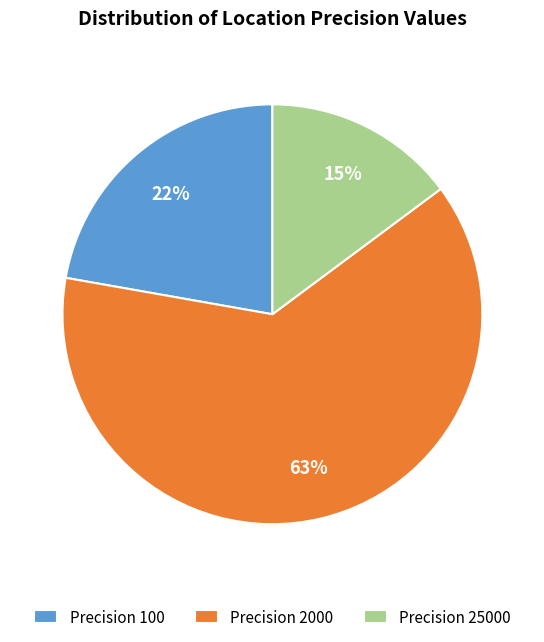

To the nearest percent, what portion does Precision 25000 represent?

15%